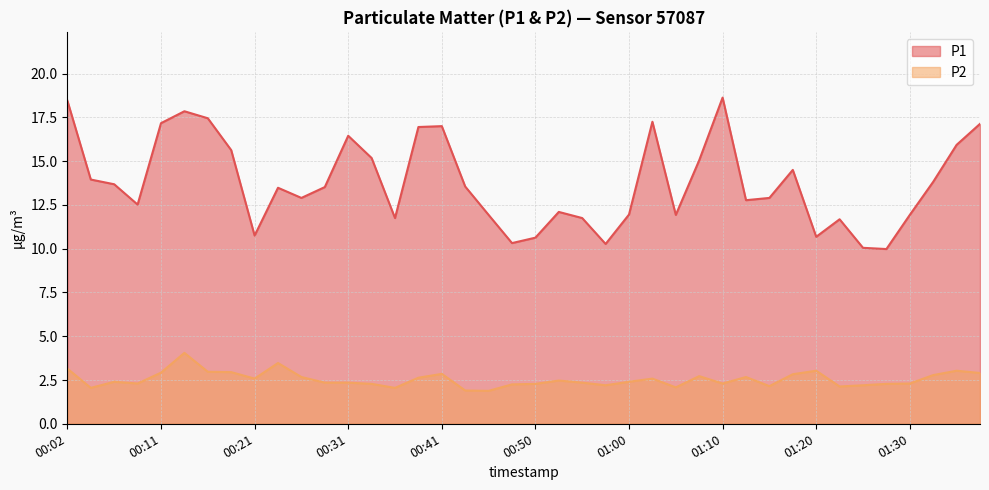

The value of P2 at 00:55 is 0.8. True or false?

False